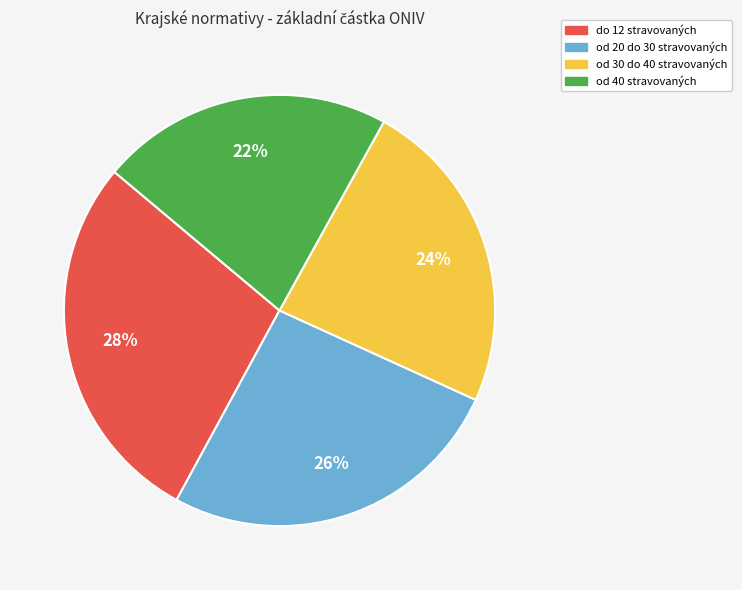

Between od 20 do 30 stravovaných and od 30 do 40 stravovaných, which is larger?

od 20 do 30 stravovaných